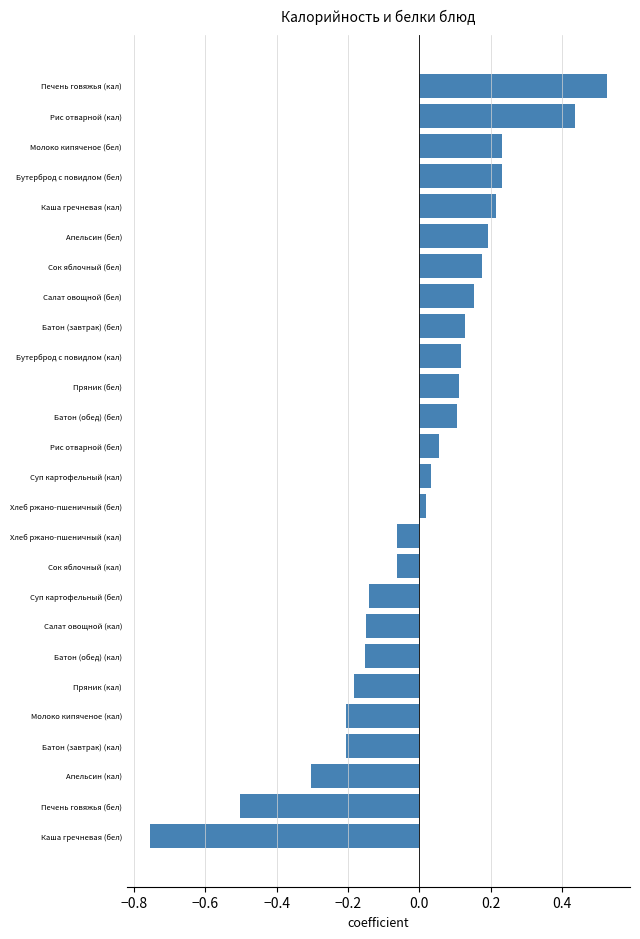

At which category does the chart reach its minimum across all series?

Каша гречневая (бел)